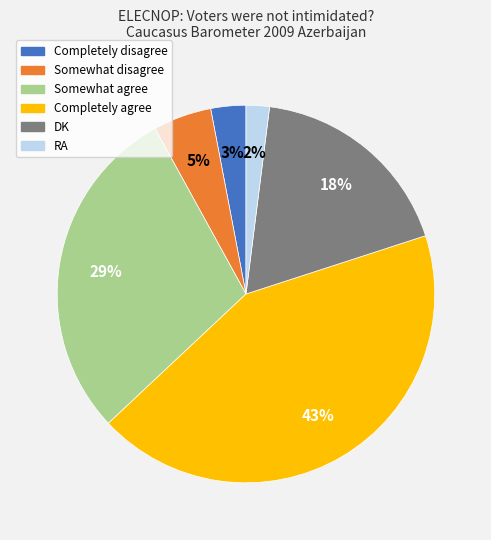

Is RA the majority of the pie?

No